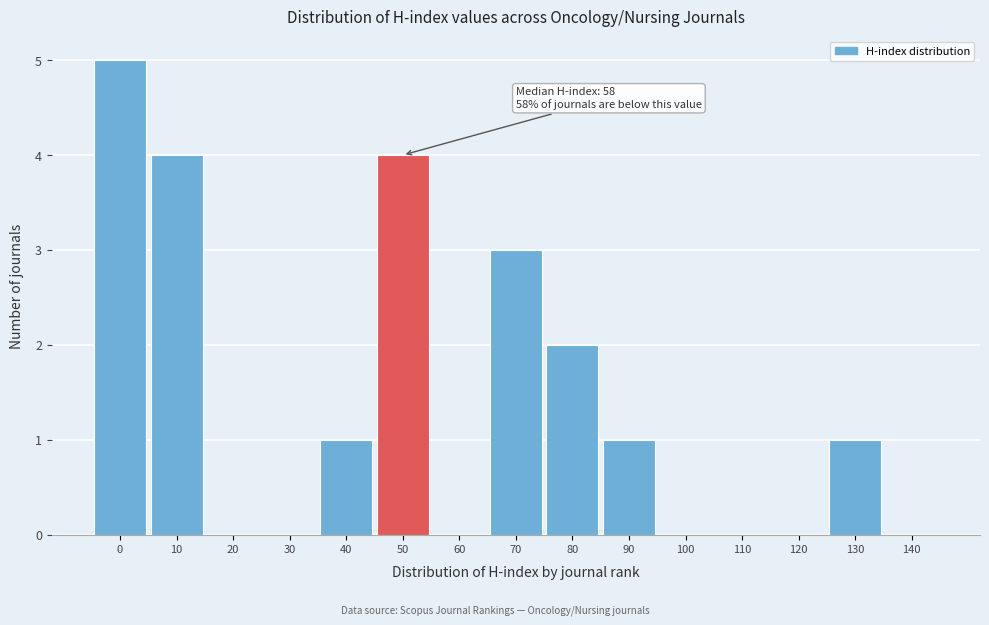

Reading left to right, what are all the values shown in this chart?

0=5	10=4	20=0	30=0	40=1	50=4	60=0	70=3	80=2	90=1	100=0	110=0	120=0	130=1	140=0